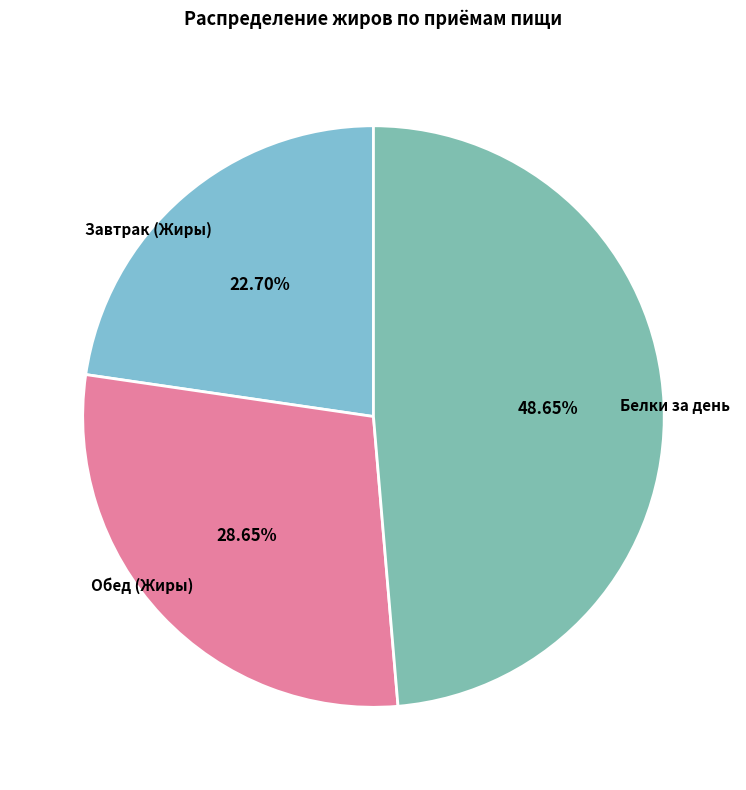

What is the smallest slice in the pie chart?

Завтрак (Жиры)